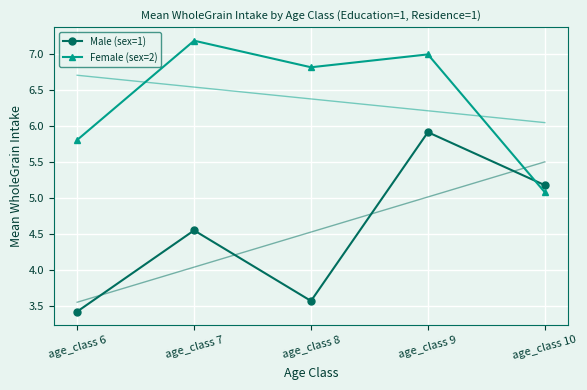

Is this an area chart (filled region under the line)?

No